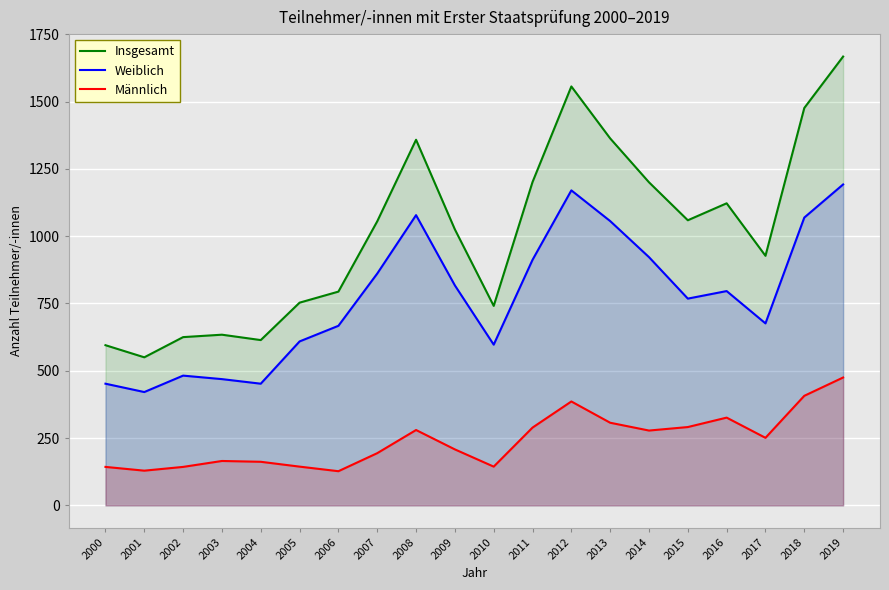

Between 2011 and 2016, which series saw the biggest shift?

Weiblich